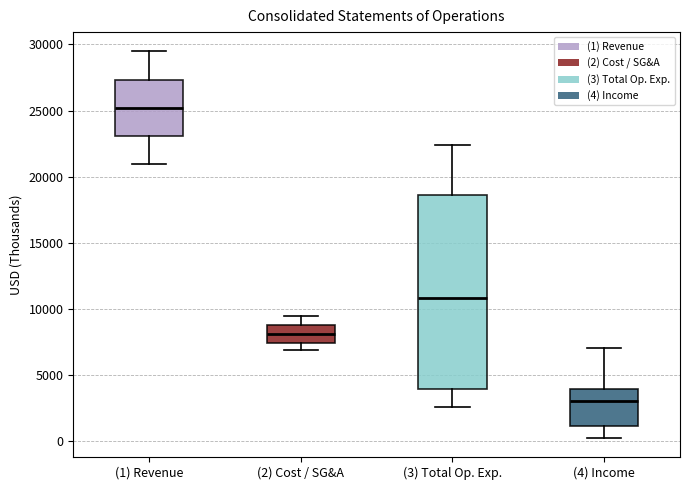

Where is the upper edge of the box for (2) Cost / SG&A on the y-axis? The values are not printed on the chart, so give them approximately, as read against the axis.

9000